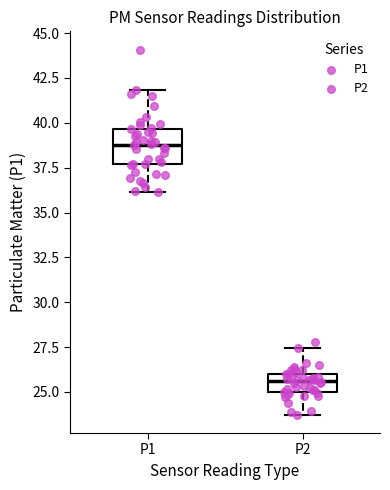

Which box's median line is the lowest?

P2